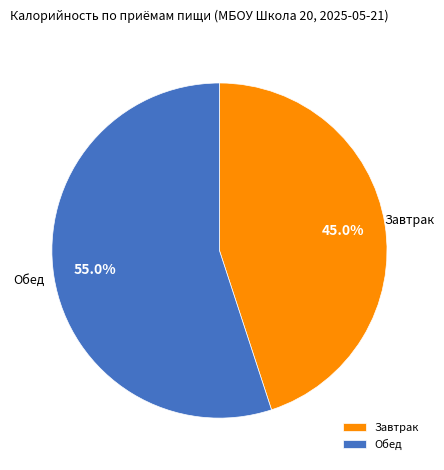

What portion of the pie excludes Обед?

45.0%